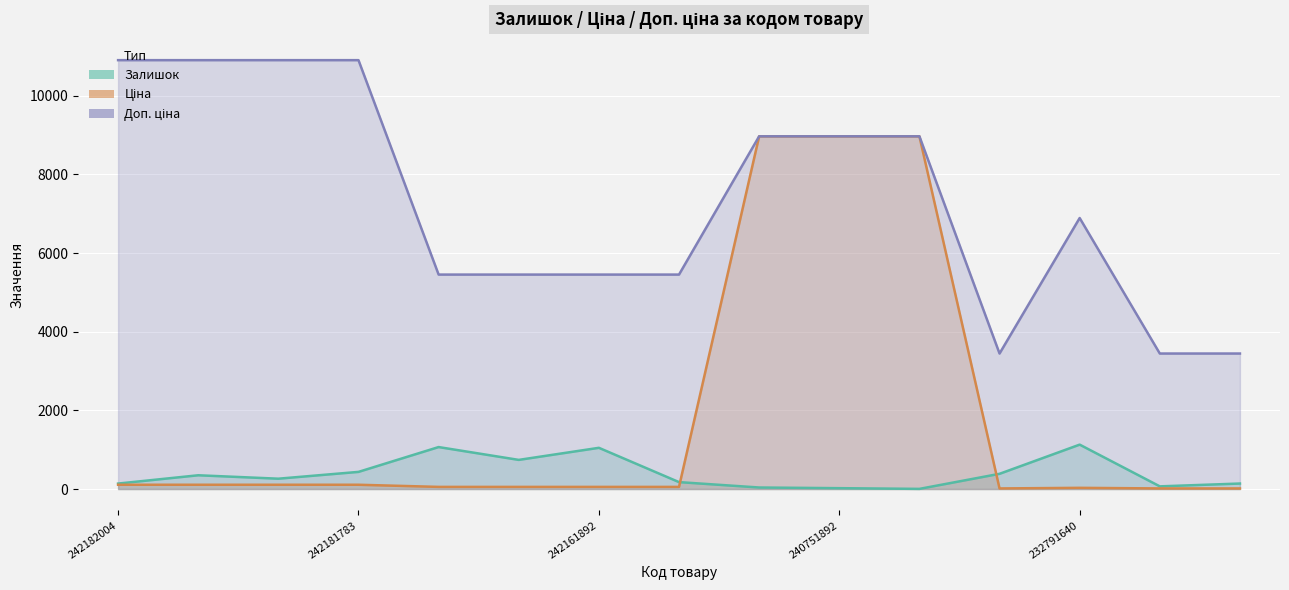

True or false: Залишок and Доп. ціна cross at least once.

False